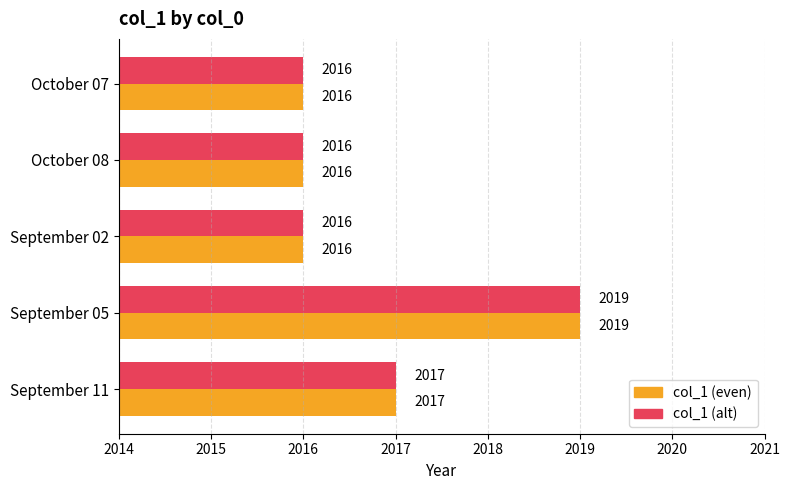

At which label is col_1 (even) closest to 2017?

September 11